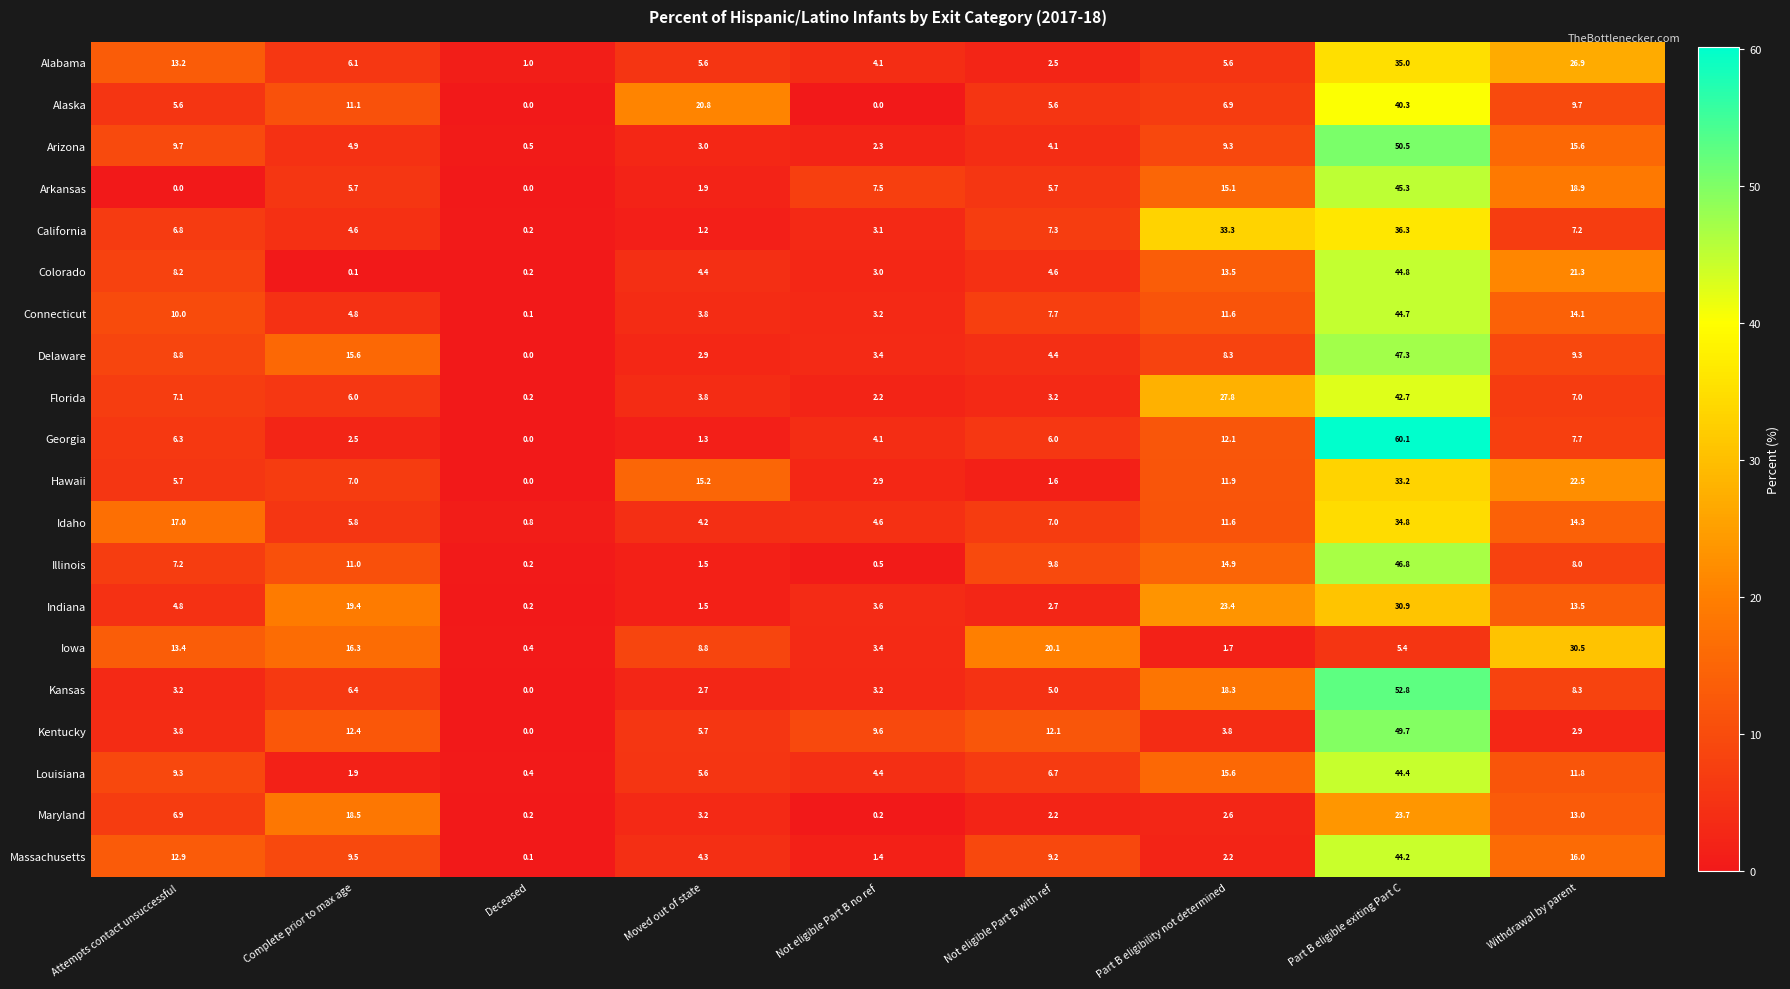

What is the average value of the Indiana series?

11.1